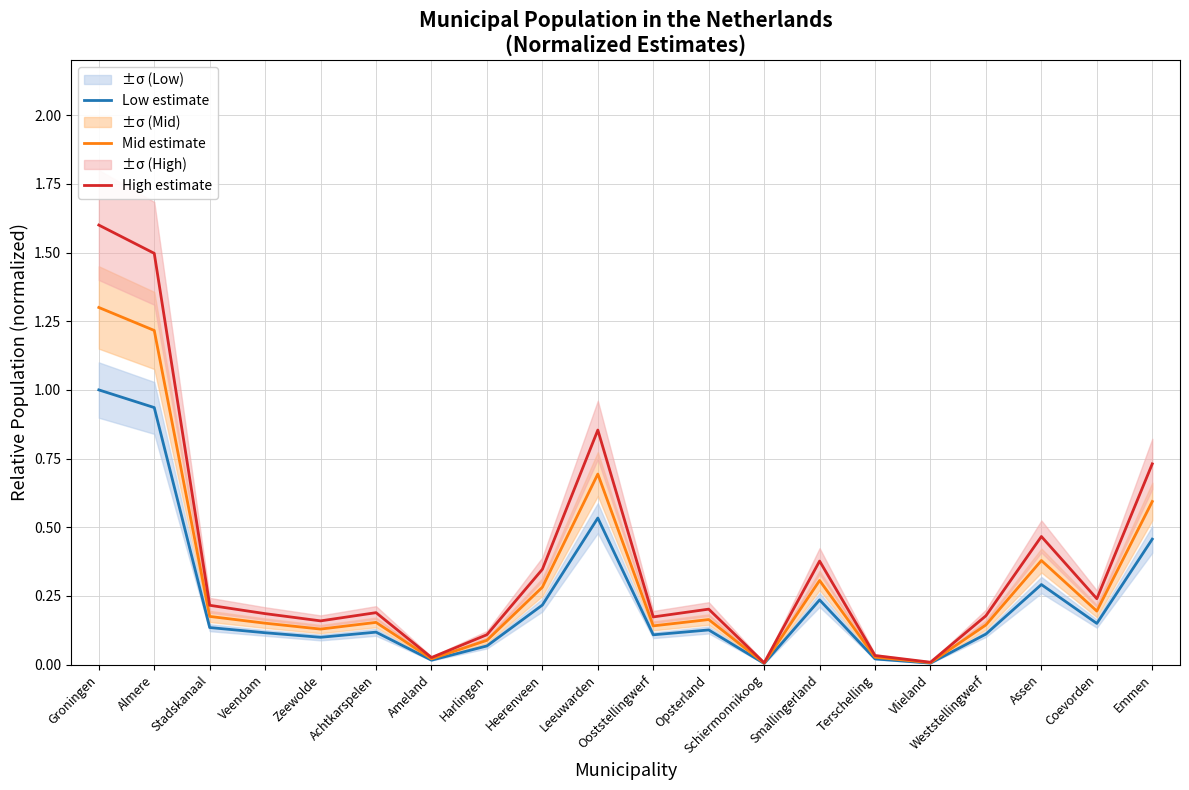

At which category is the sum across all series the highest?

Groningen